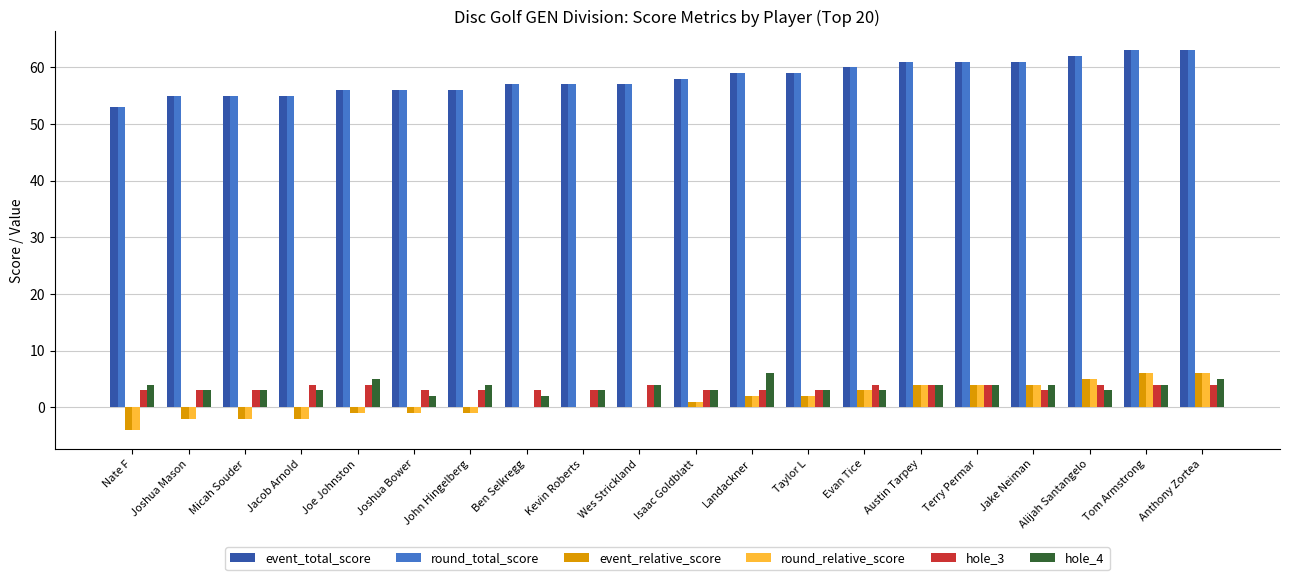

What is the sum of all round_total_score values?

1164